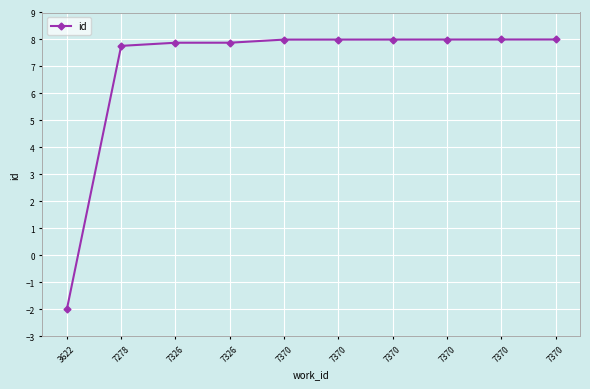

Which category has the lowest value across all series?

3622